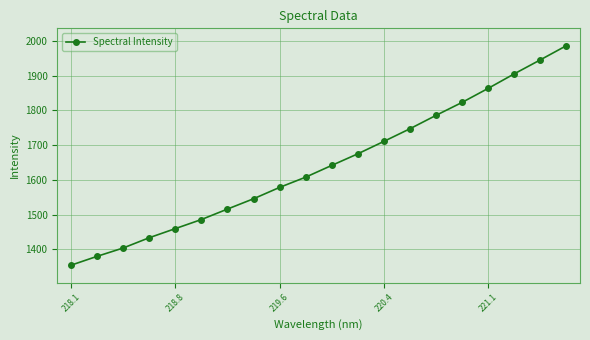

What is the average value?

1642.3